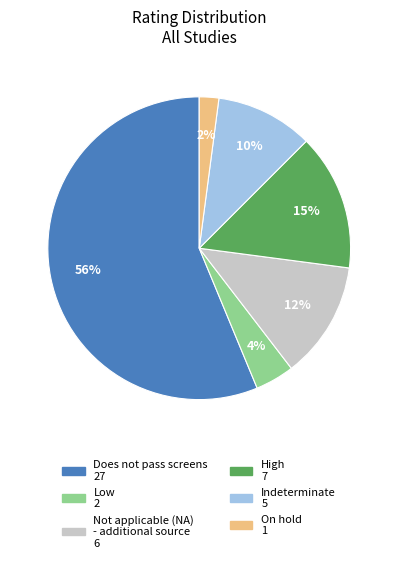

Is there a majority slice in this chart?

Yes